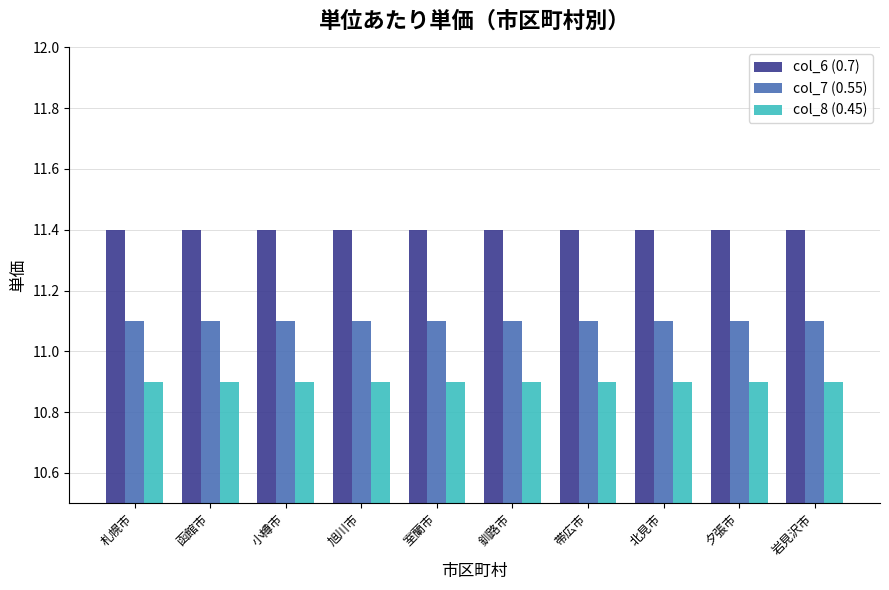

What is the sum of all col_8 (0.45) values?

109.0